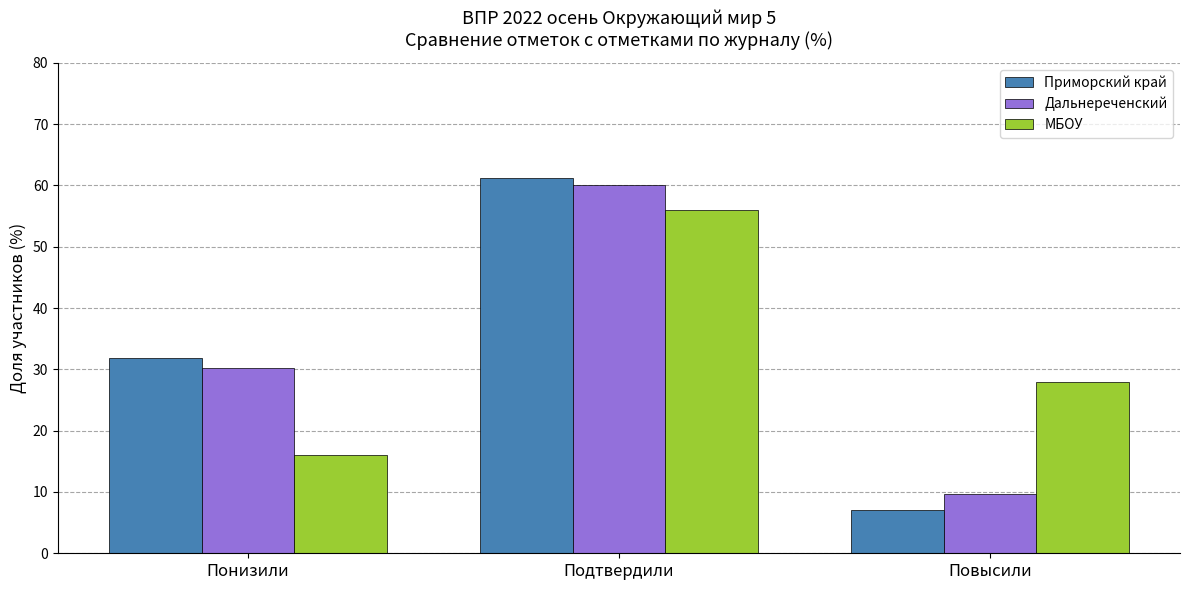

The Приморский край series shows 31.8 at Понизили. True or false?

True